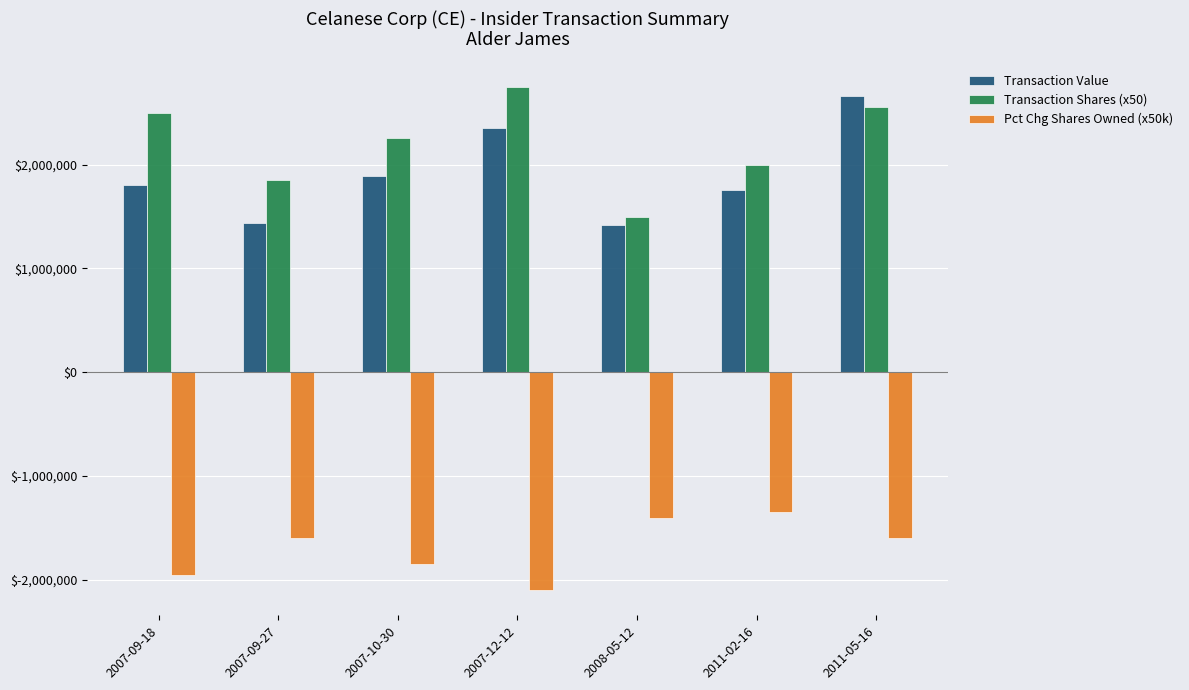

What is the difference between the maximum and minimum values in the Transaction Value series?

1240844